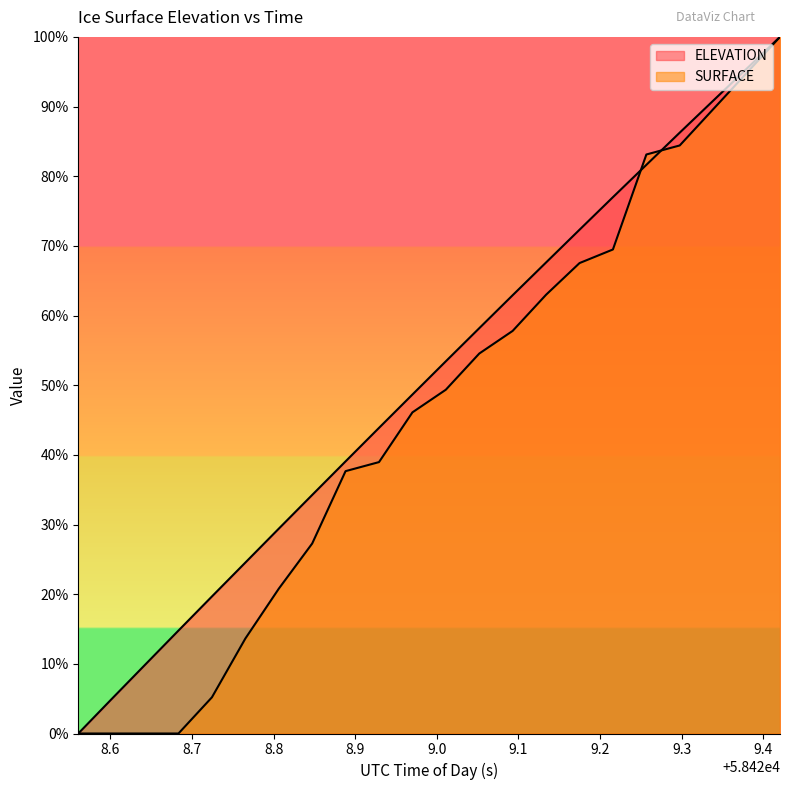

The ELEVATION series shows 14.8 at 58428.6834. True or false?

True